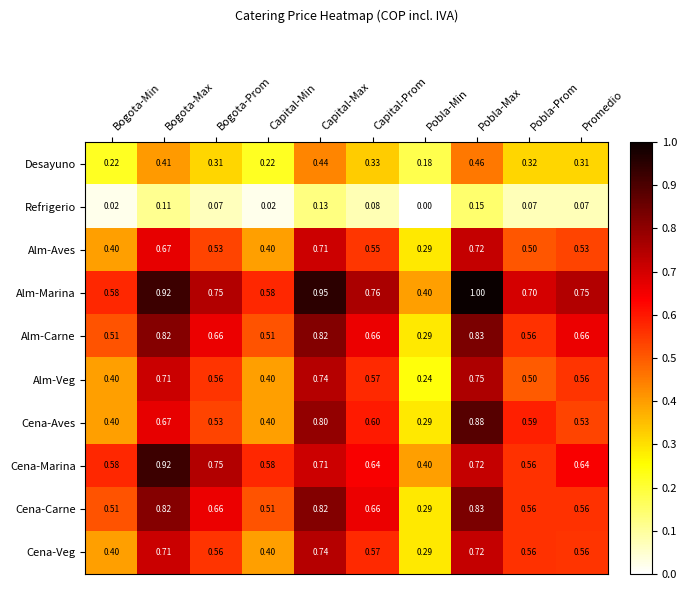

Is the value of Alm-Marina at Promedio greater than the value of Alm-Aves at Bogota-Max?

Yes